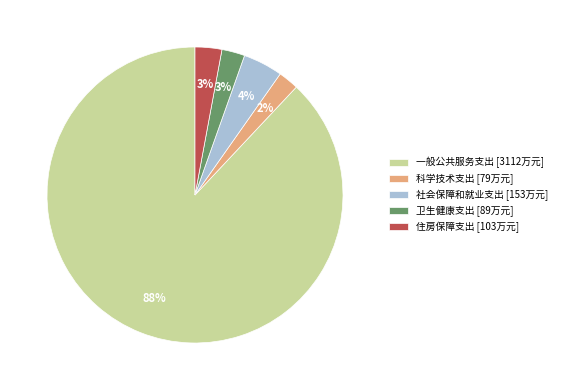

Combined, do 住房保障支出 and 科学技术支出 account for over 50%?

No